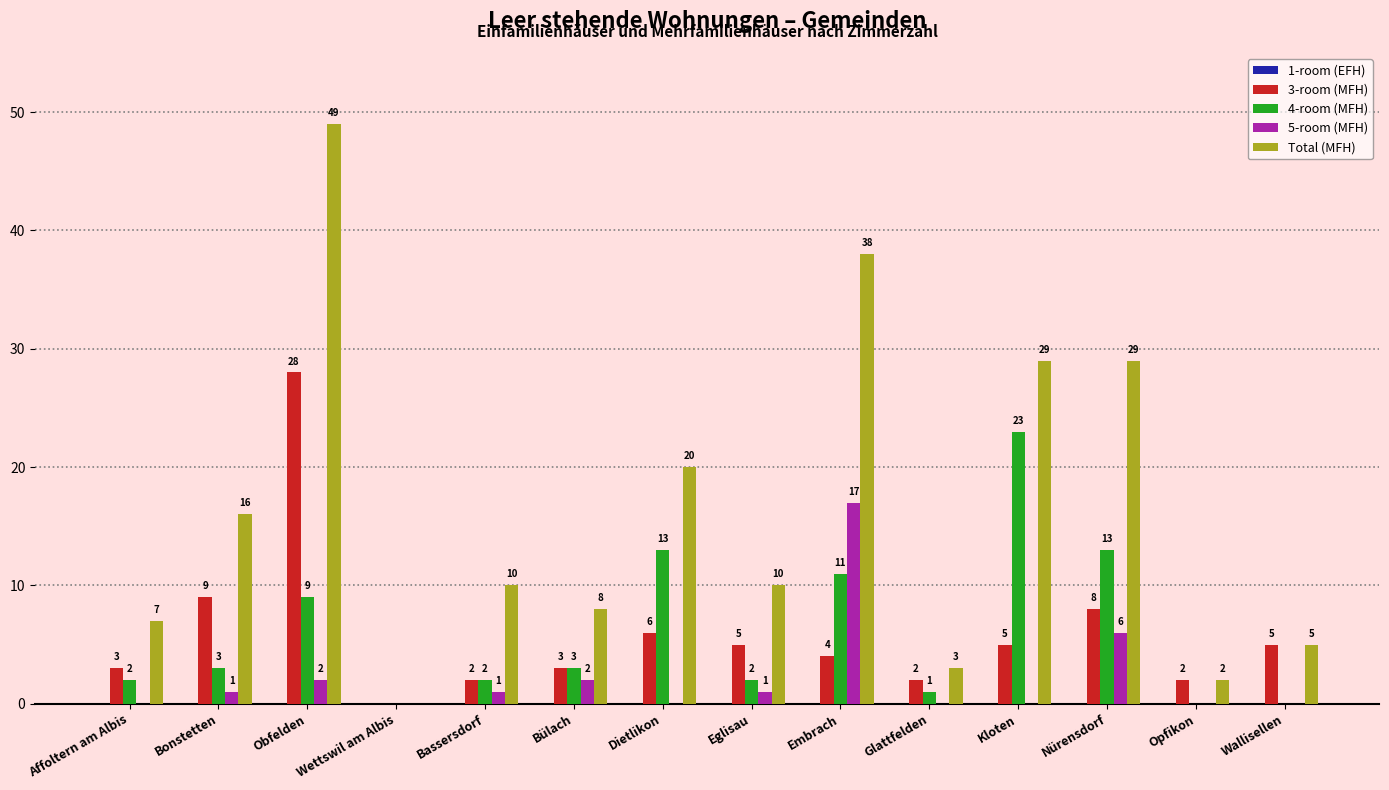

True or false: 5-room (MFH) has a value of 6 at Nürensdorf.

True